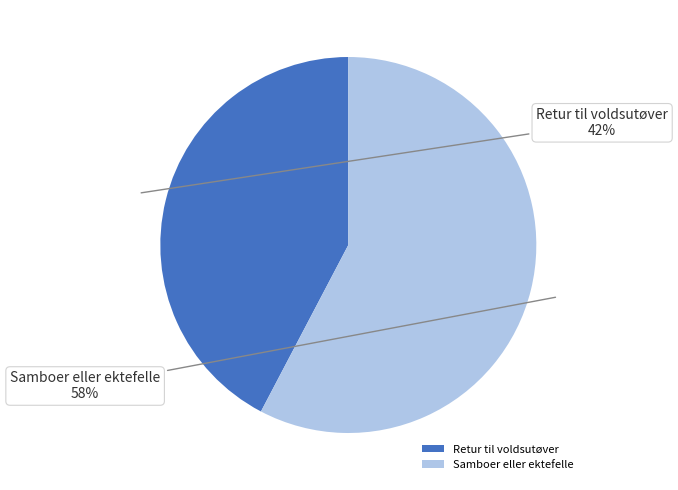

Is the sum of Samboer eller ektefelle and Retur til voldsutøver greater than half?

Yes